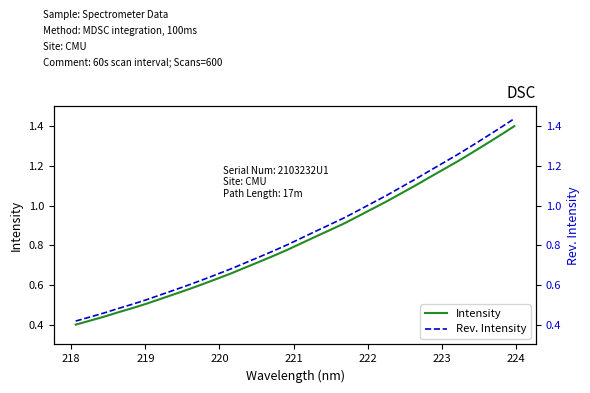

Is the value of Intensity at 219 greater than the value of Rev. Intensity at 10?

No